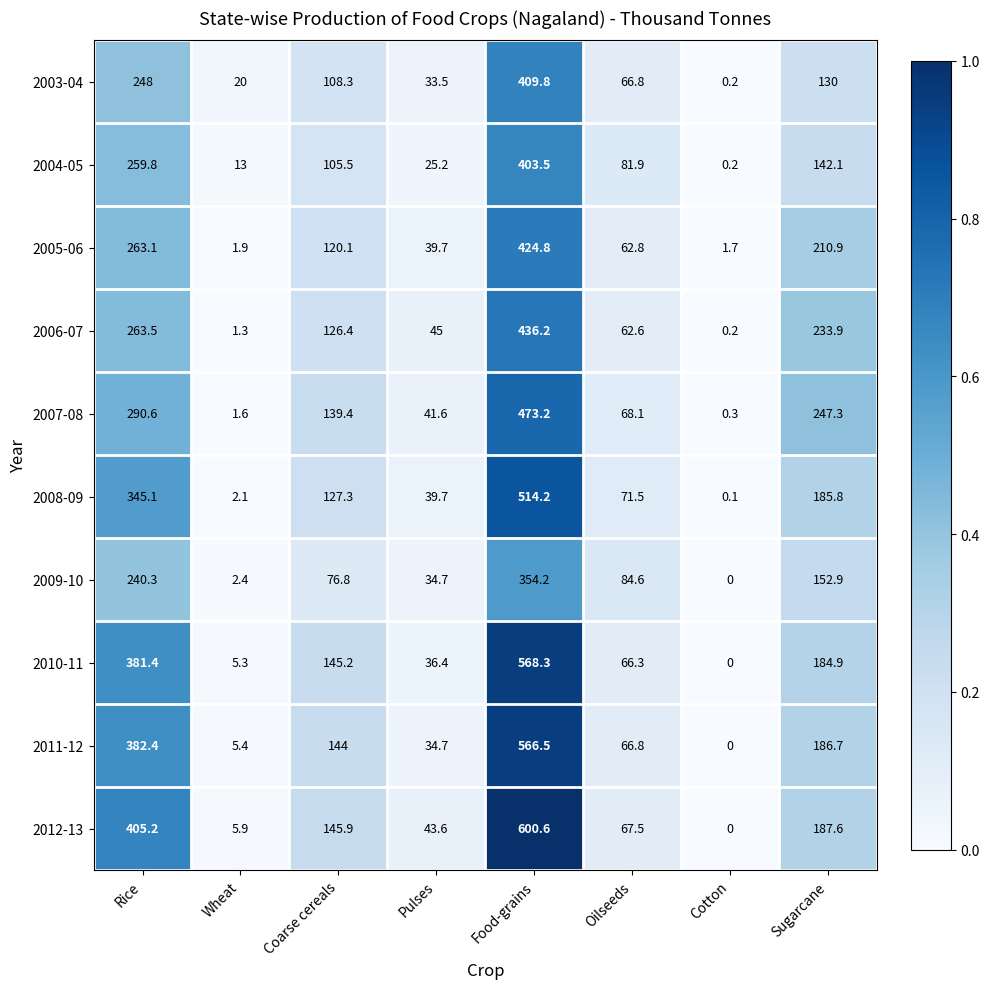

The value of 2006-07 at Food-grains is 112.0. True or false?

False